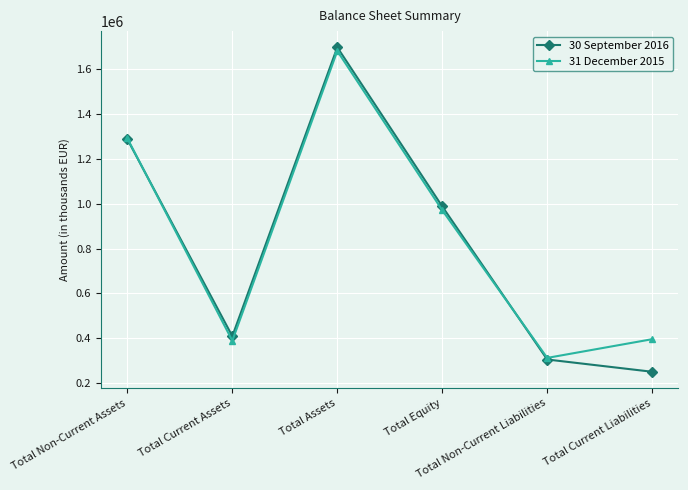

True or false: 30 September 2016 has a value of 409356 at Total Current Assets.

True